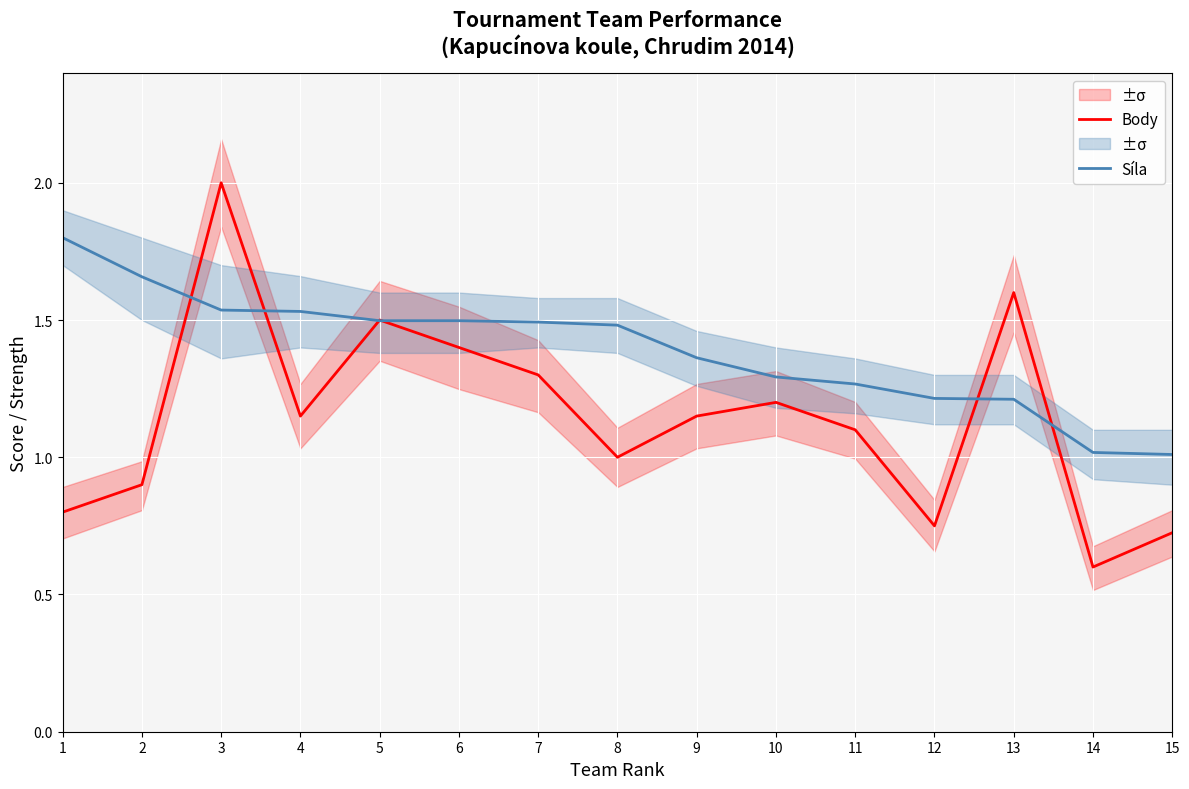

Where do Body and Síla first cross each other?

2 and 3